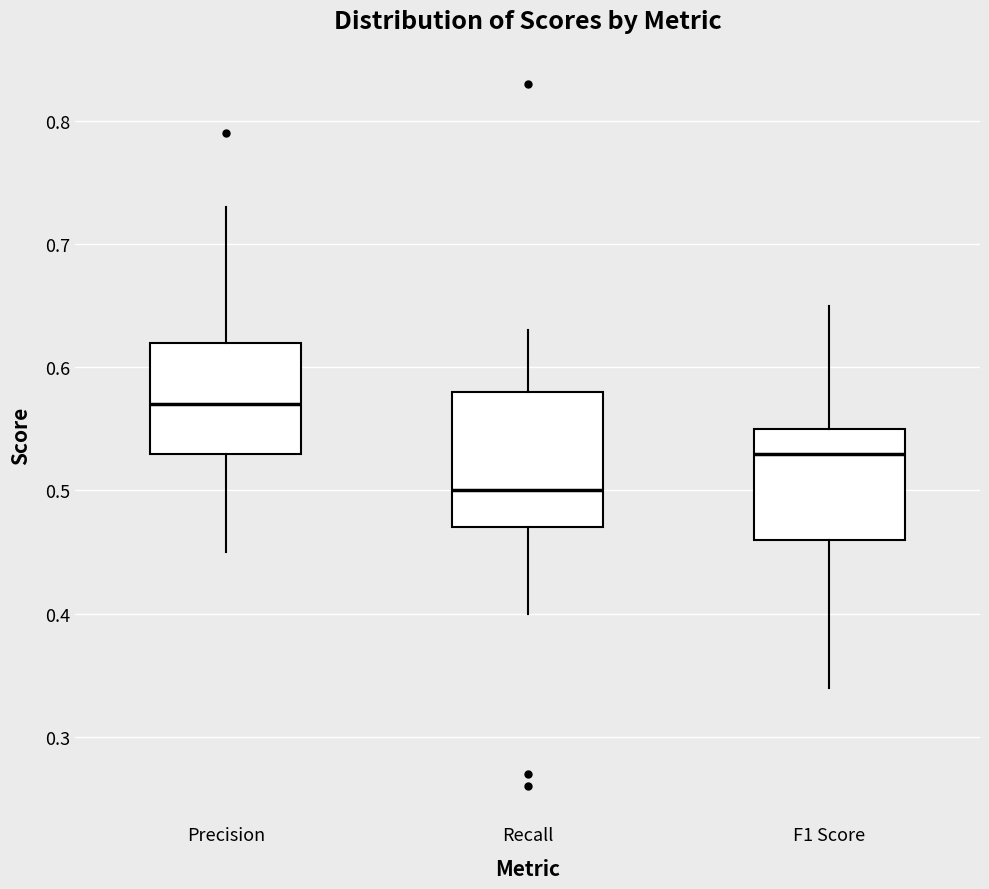

Reading left to right, read every box against the y-axis: the position of its median line, the range the box covers, and the ends of its whiskers. The values are not printed on the chart, so give them approximately, as read against the axis.

Precision: median 0.57, box 0.53 to 0.62, whiskers 0.45 to 0.73
Recall: median 0.50, box 0.47 to 0.58, whiskers 0.40 to 0.63
F1 Score: median 0.53, box 0.46 to 0.55, whiskers 0.34 to 0.65